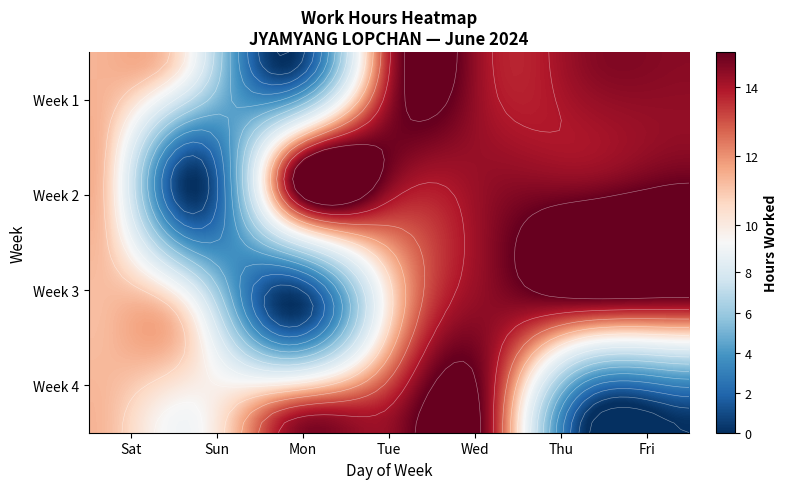

What is the sum of the values at 22_Sat and 27_Thu?

11.4